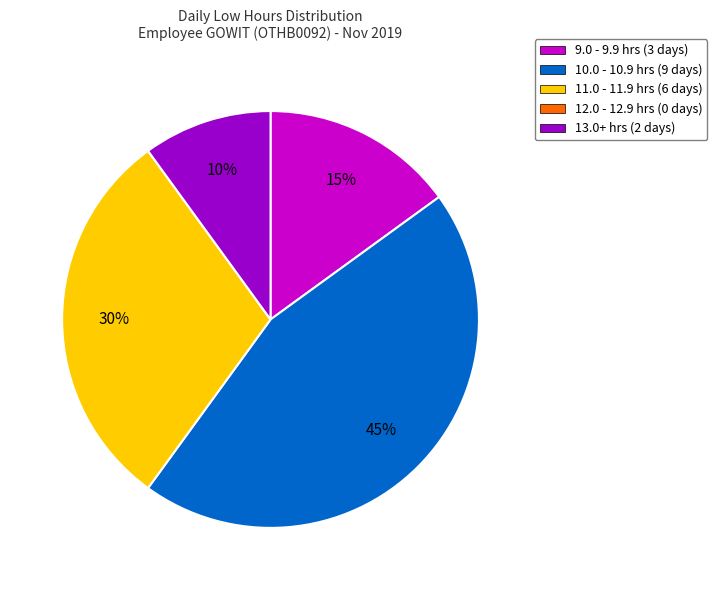

Which category has the biggest portion of the pie?

10.0 - 10.9 hrs (9 days)